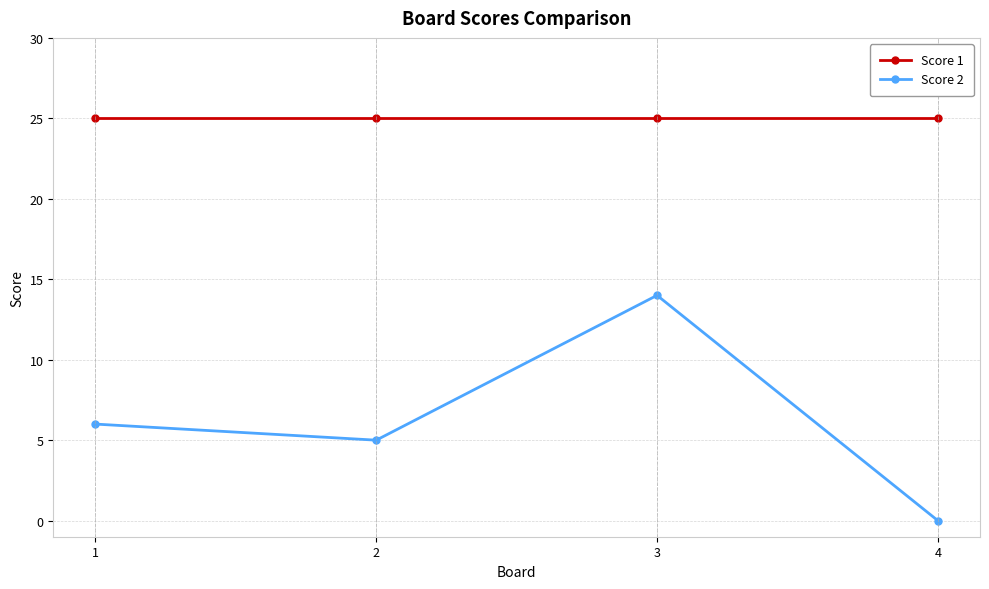

Reading left to right, what are all the values shown in this chart?

Score 1: 1=25	2=25	3=25	4=25
Score 2: 1=6	2=5	3=14	4=0